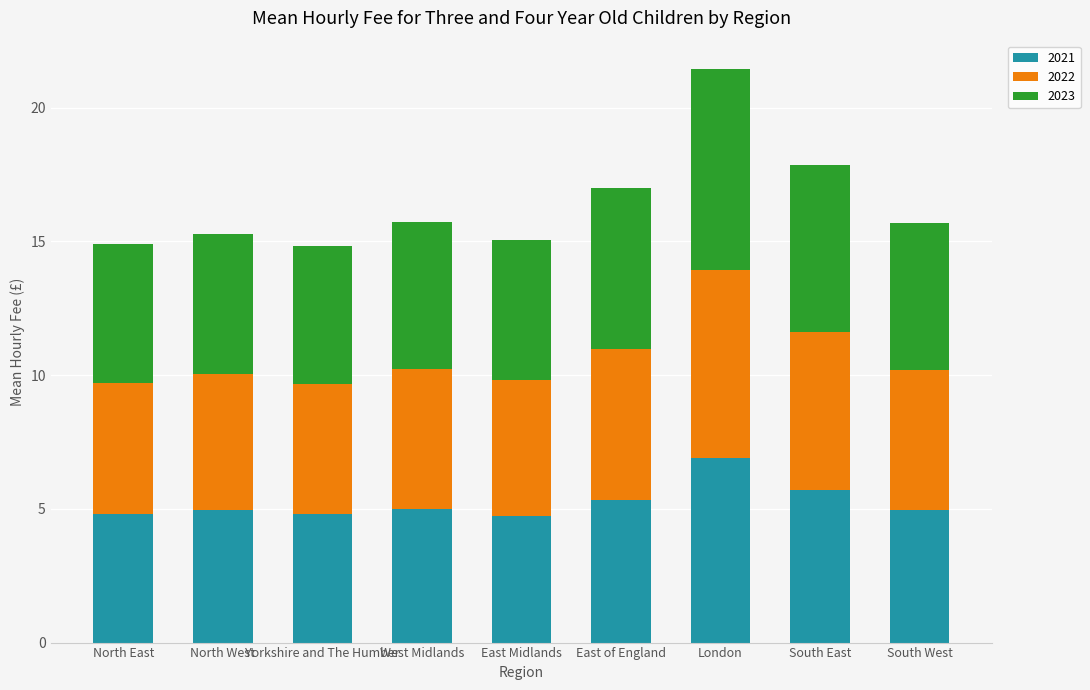

The 2021 series shows 2.5 at North West. True or false?

False